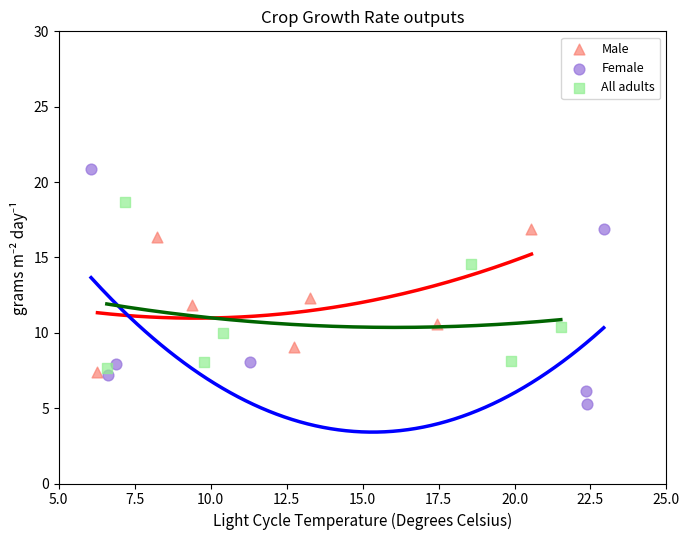

Which series has the largest Y range (max minus min)?

Female